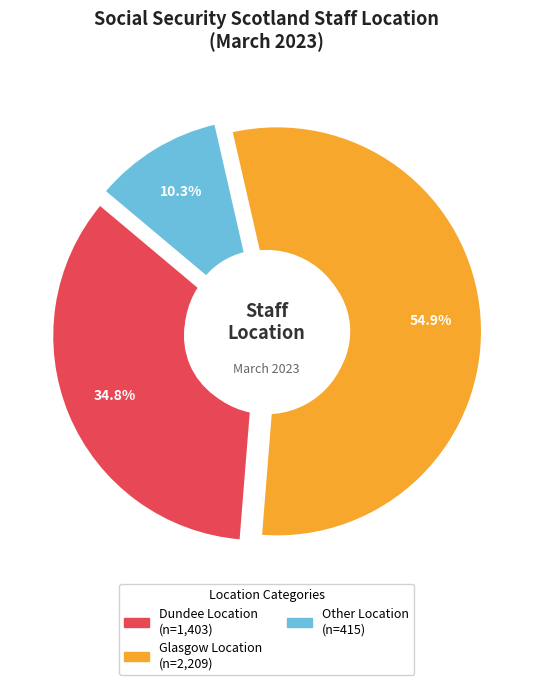

To the nearest percent, what is the combined percentage of Glasgow Location and Dundee Location?

90%